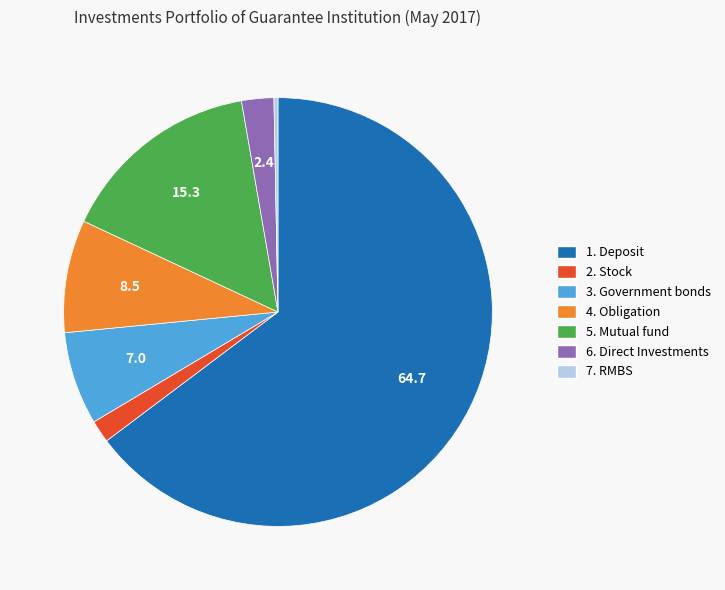

Is it true that 3. Government bonds is 7% of the pie?

True